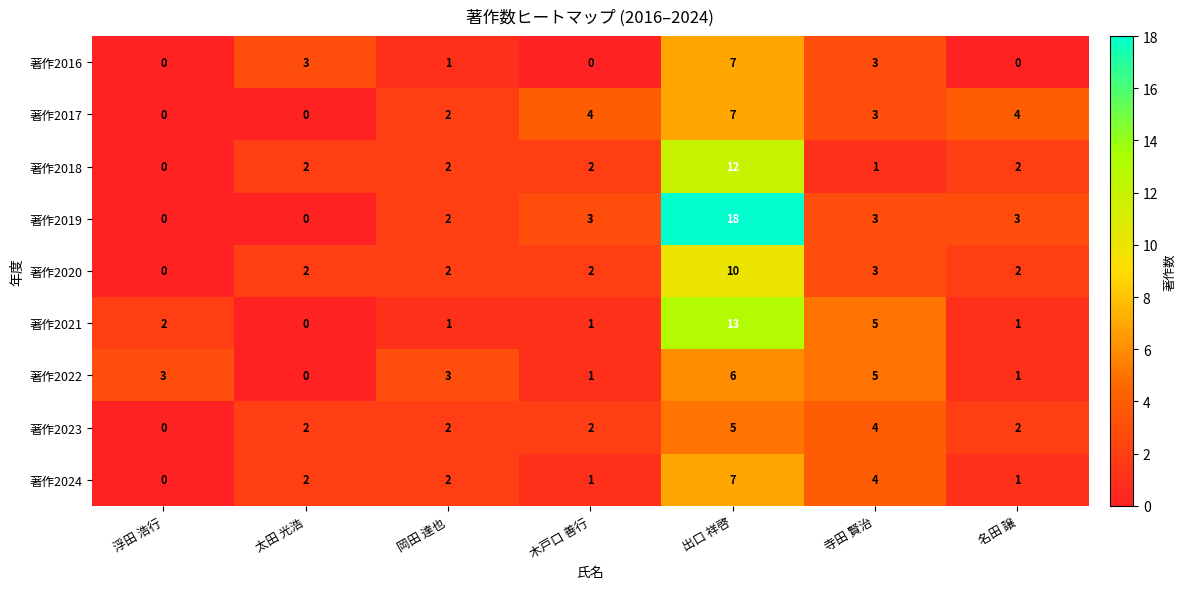

Is it true that 著作2018 equals 0 at 浮田 浩行?

True